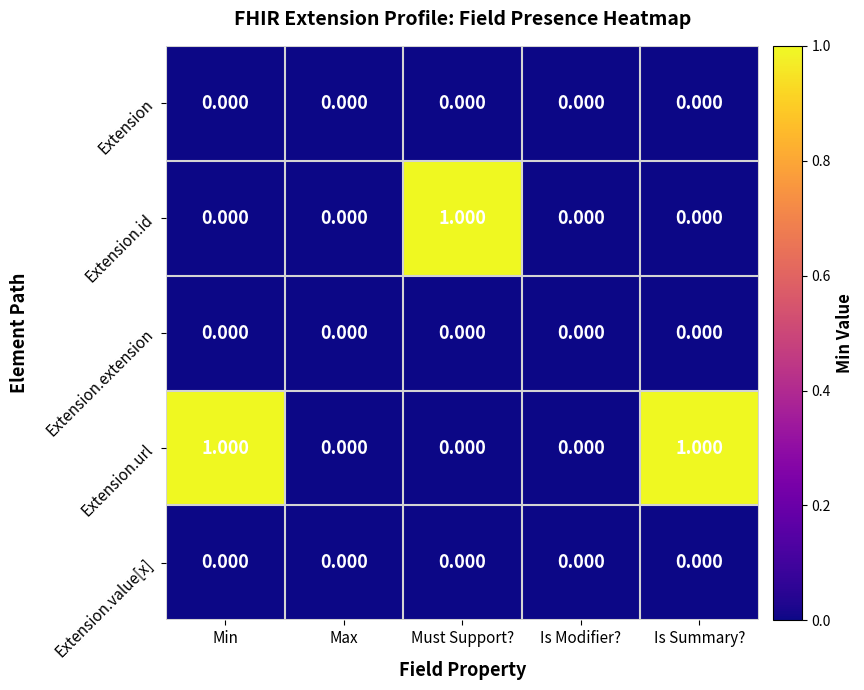

Which series has the largest total across all categories?

Extension.url